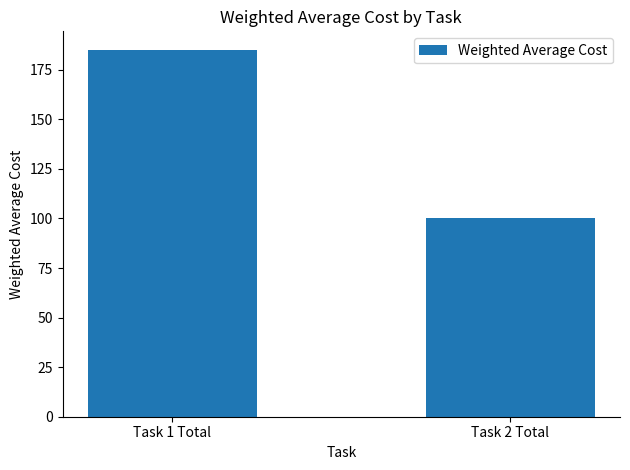

What is the value of the 1st bar from the left?

185.1